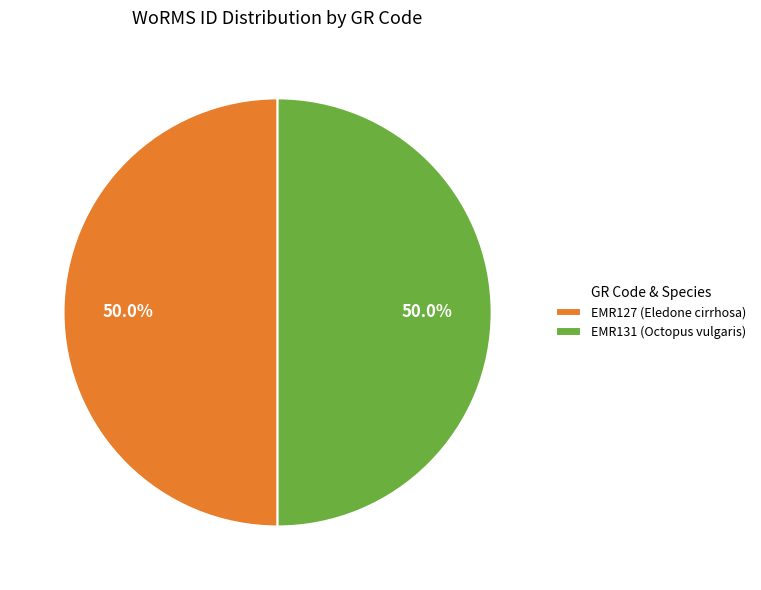

Count the number of slices in the pie.

2